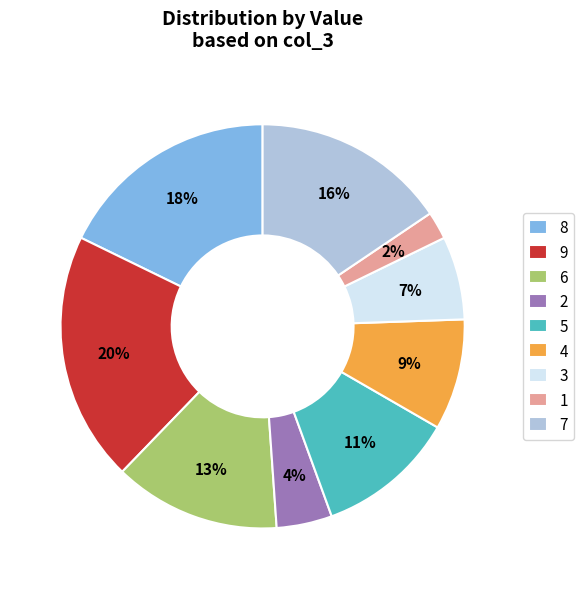

How many slices are in this pie chart?

9